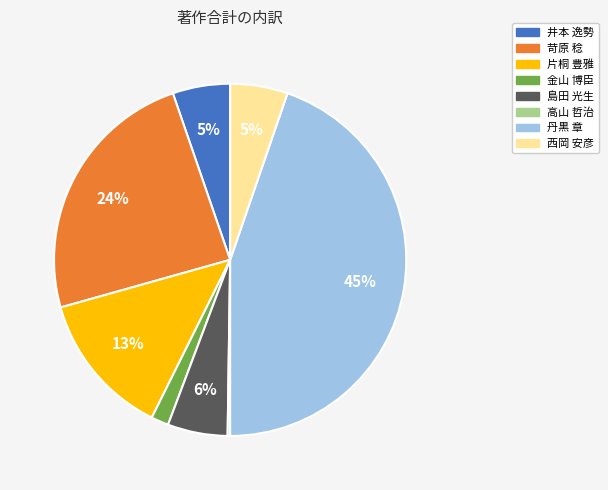

To the nearest percent, what percentage of the pie is 苛原 稔?

24%